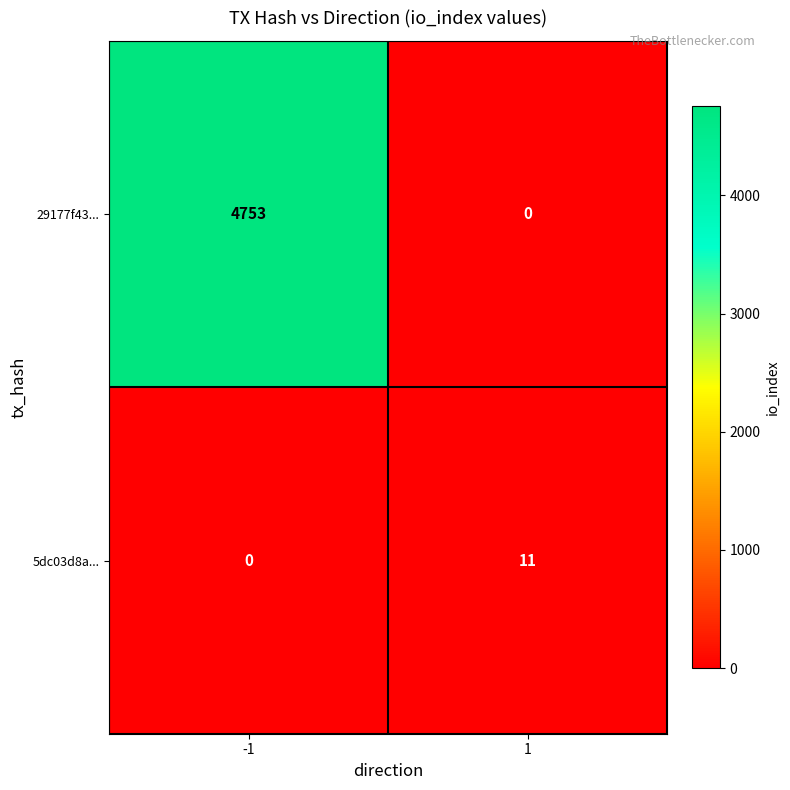

Reading left to right, extract all data points from this chart.

29177f43...: -1=4753	1=0
5dc03d8a...: -1=0	1=11